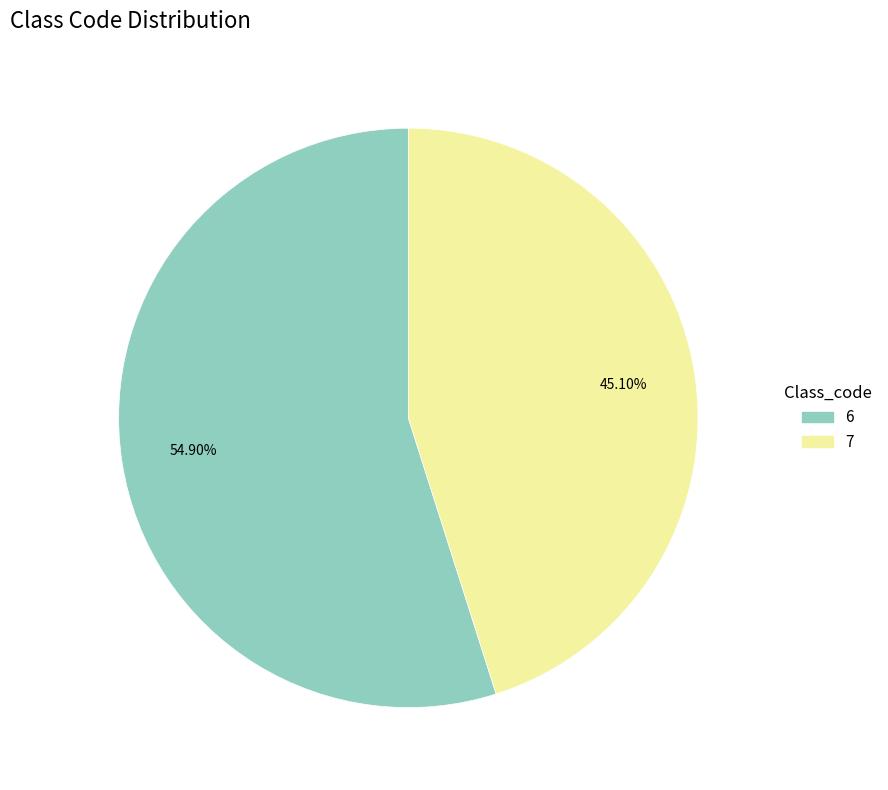

To the nearest percent, what is the combined percentage of 7 and 6?

100%